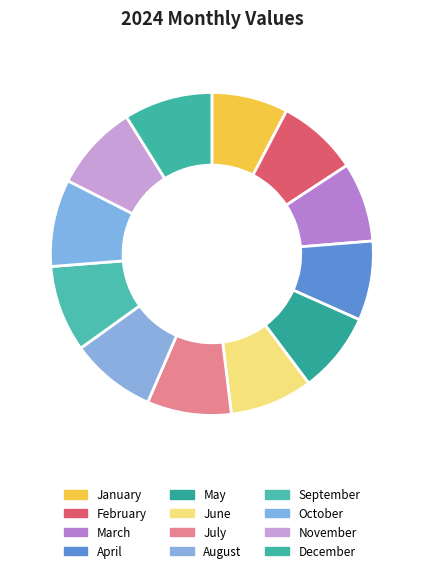

How many segments does this pie chart have?

12